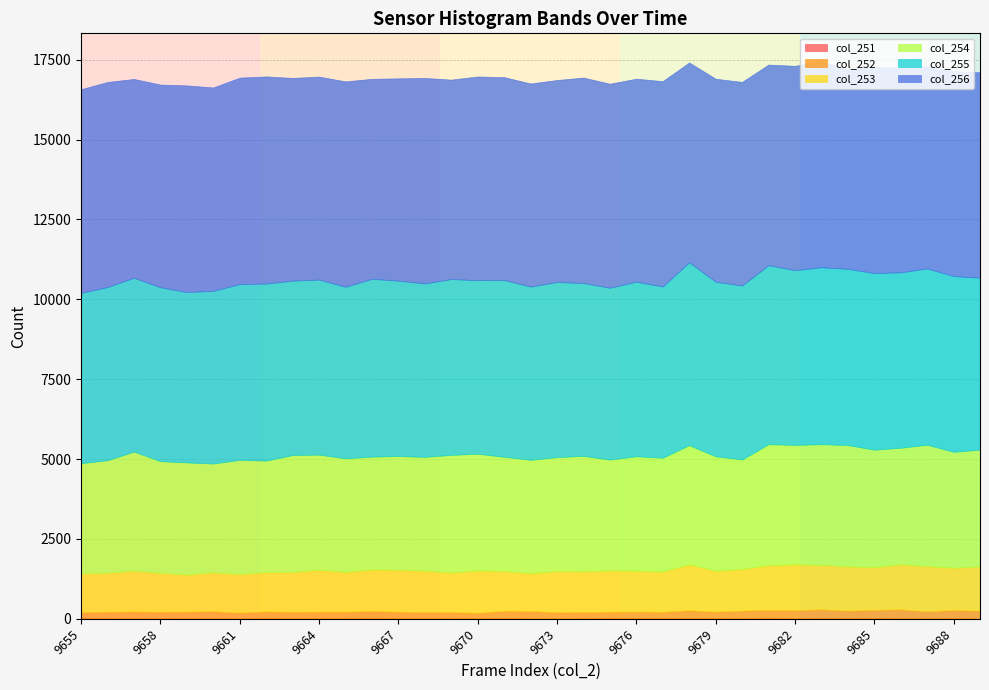

How many data points in col_251 are less than 10?

13